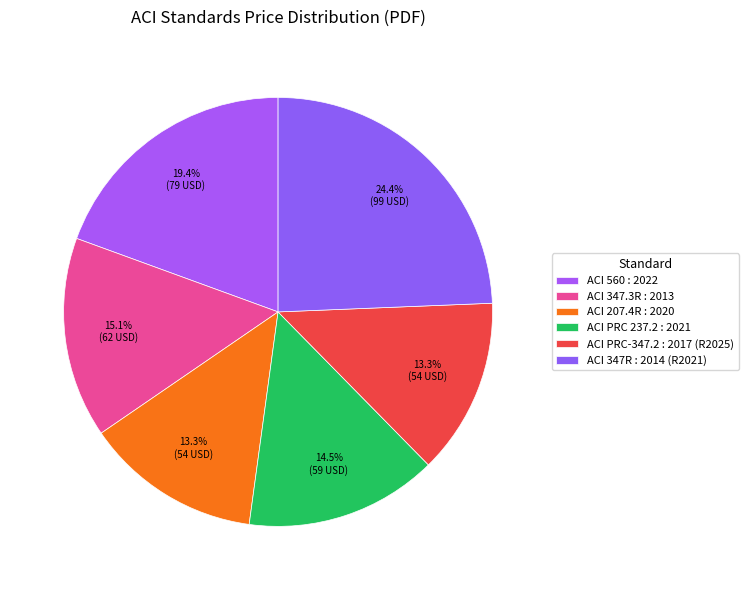

What percentage do ACI 347.3R : 2013 and ACI 347R : 2014 (R2021) together represent?

39.5%